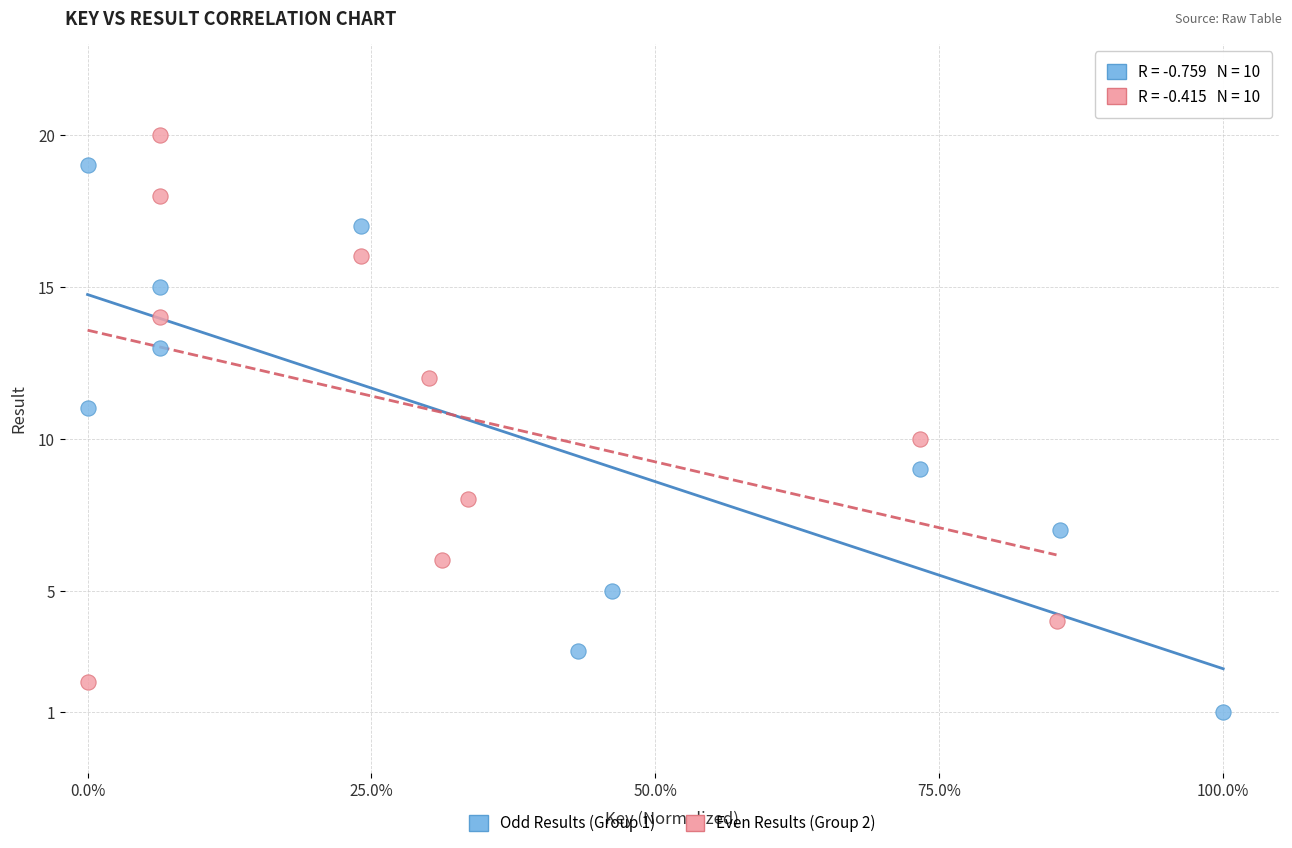

Which series contains the highest Y value?

Even Results (Group 2)